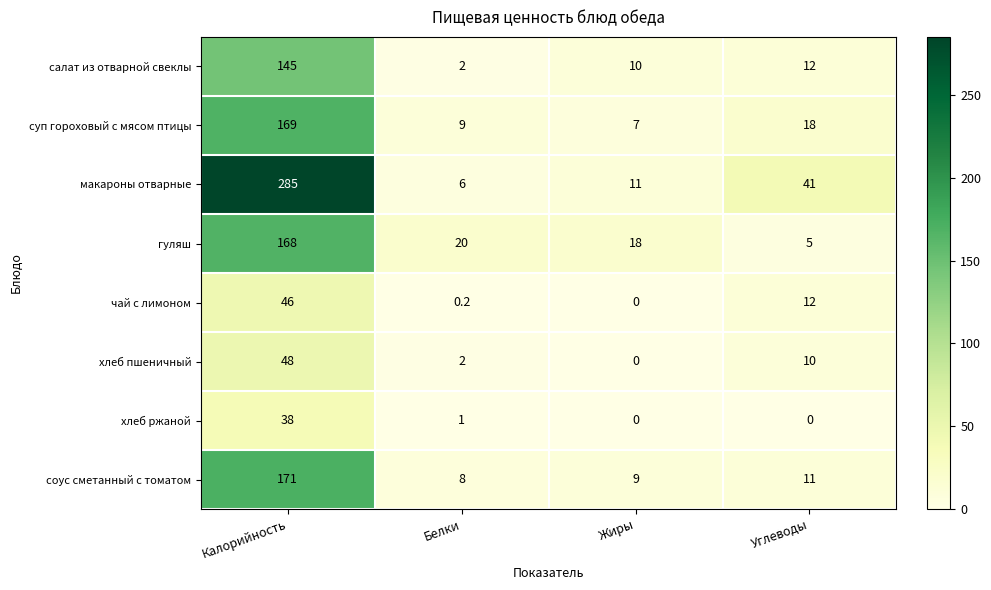

What is the sum of all суп гороховый с мясом птицы values?

203.0